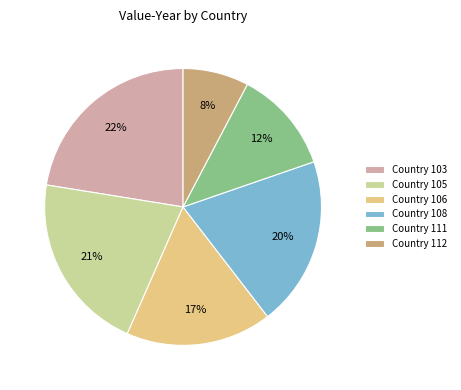

Is there any slice that represents more than half of the pie?

No